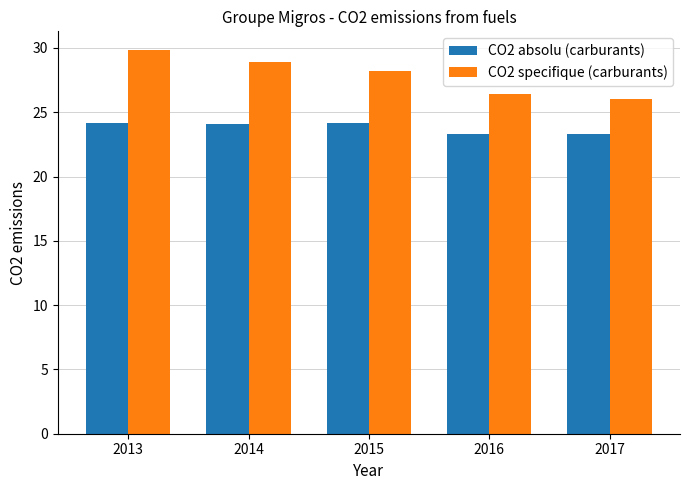

Is the value of CO2 absolu (carburants) at 2015 greater than the value of CO2 specifique (carburants) at 2016?

No